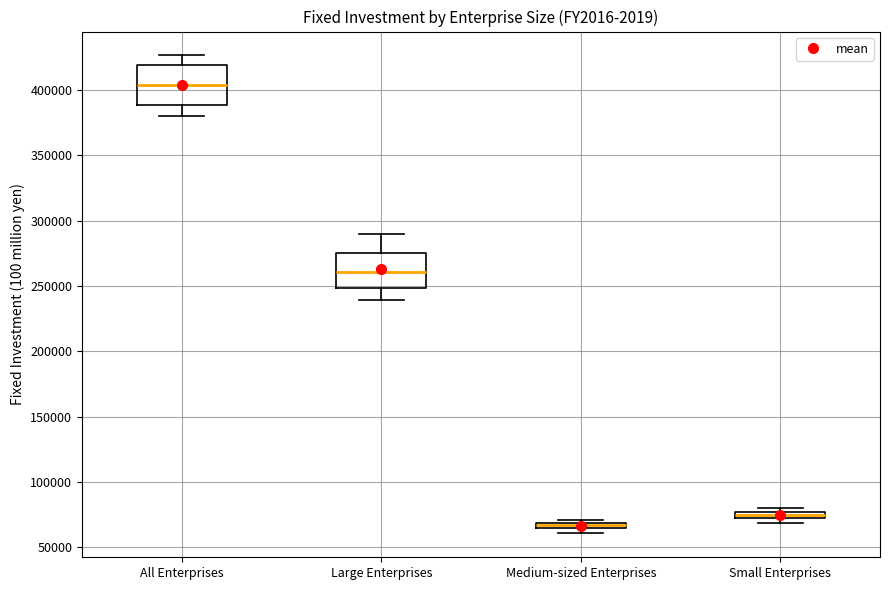

Which box has the lowest median line?

Medium-sized Enterprises